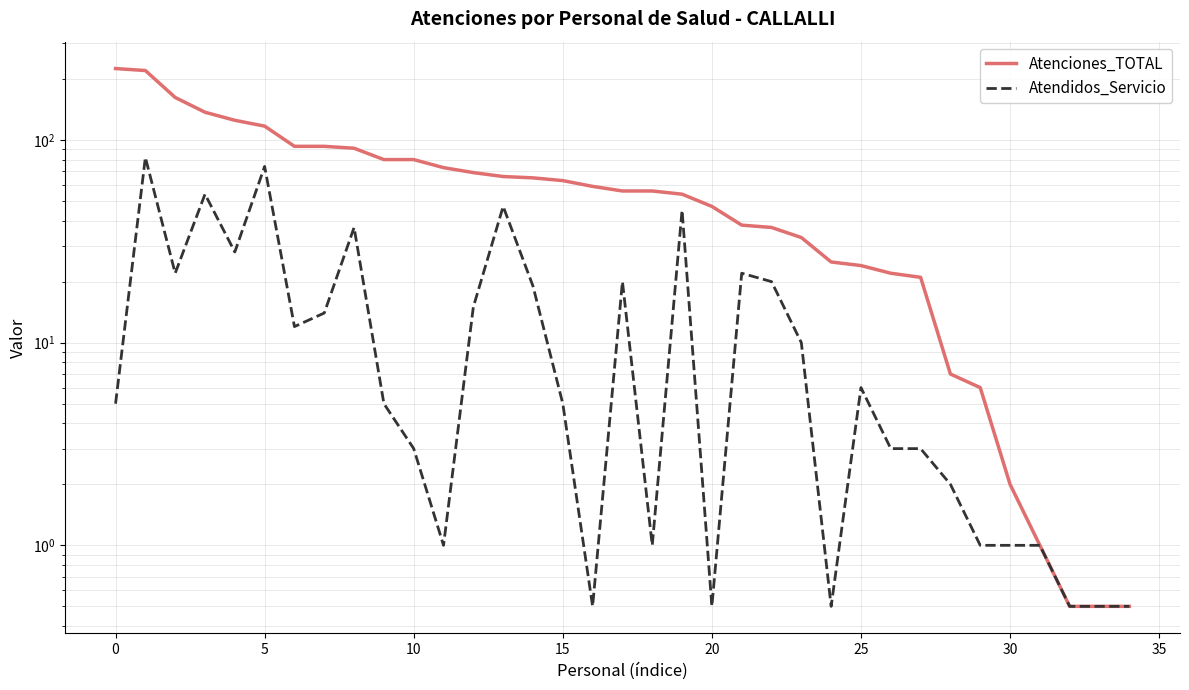

True or false: Atendidos_Servicio and Atenciones_TOTAL cross at least once.

False